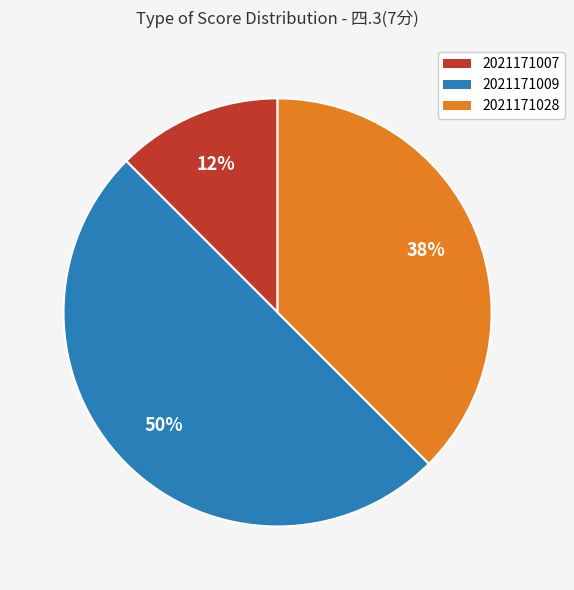

How many segments does this pie chart have?

3